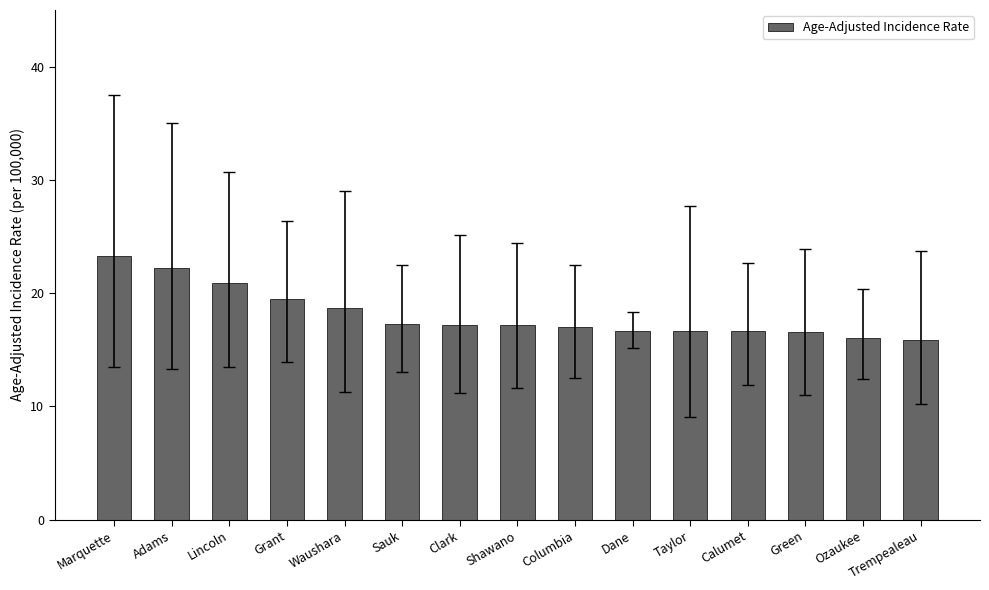

Read the value at Trempealeau.

15.9